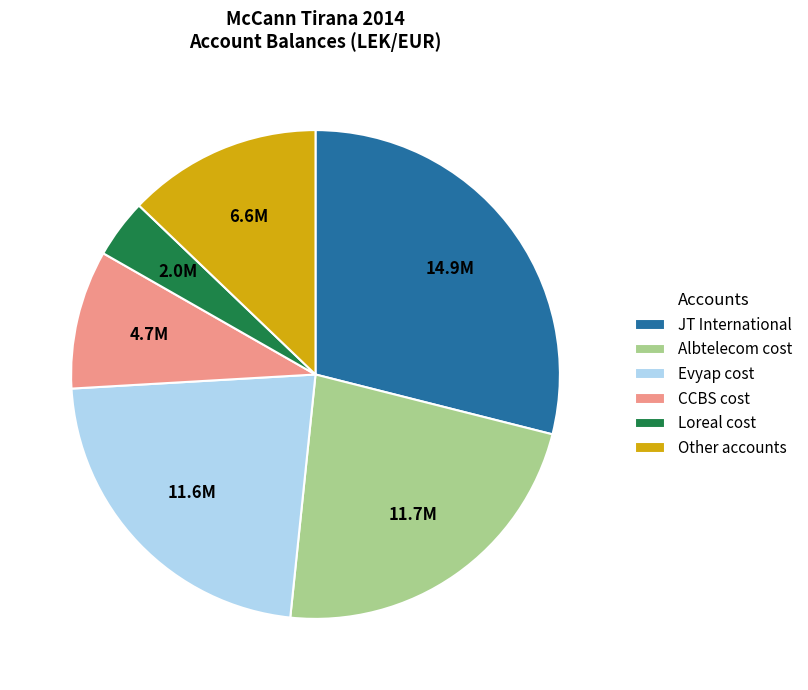

Does Loreal cost account for over 50% of the chart?

No